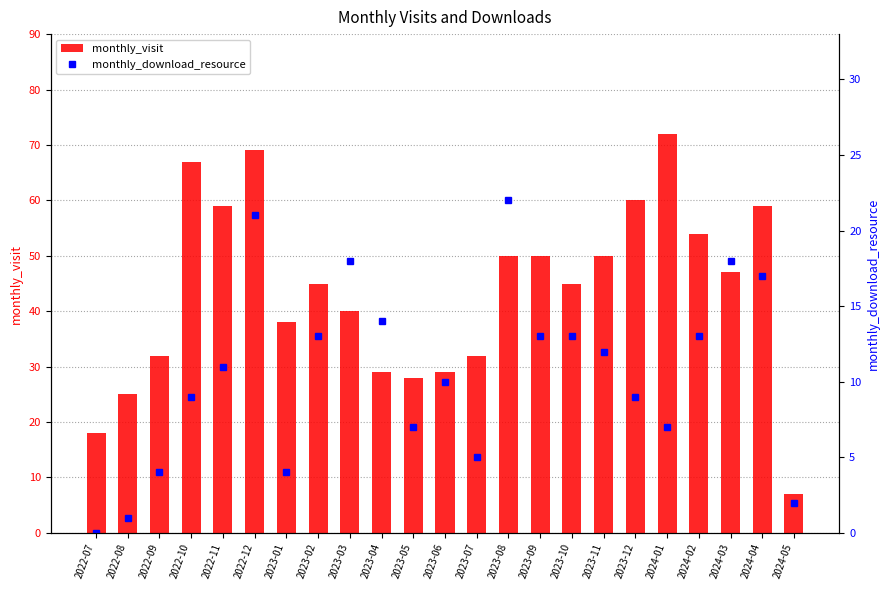

Which category has the highest value across all series?

2024-01